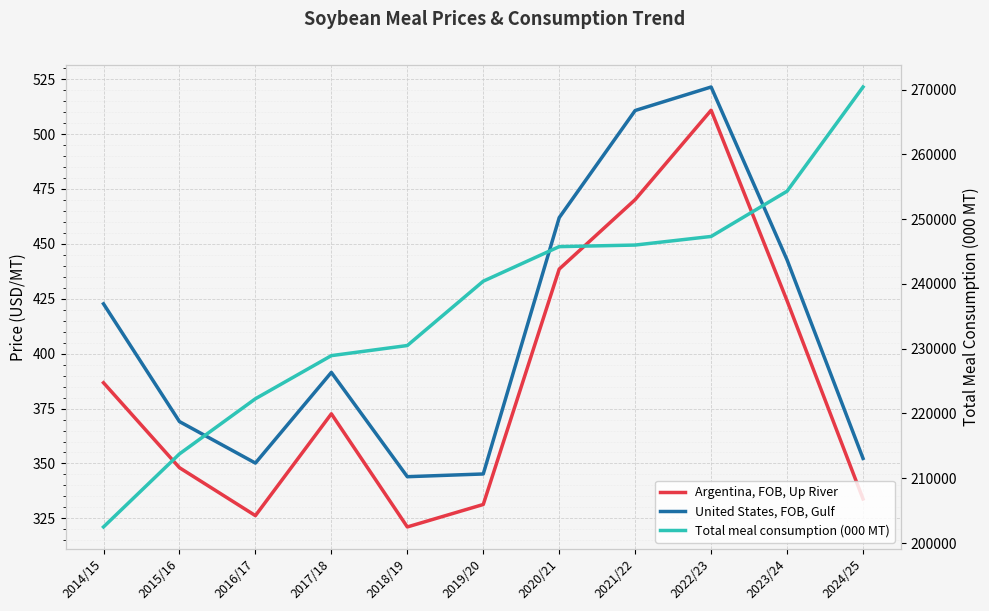

At which category is the sum across all series the highest?

2024/25